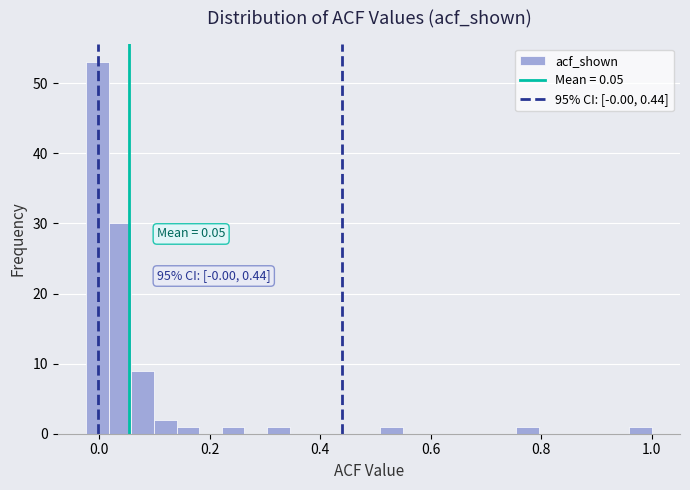

Read against the x-axis, roughly where is the centre of the tallest bar?

0.00